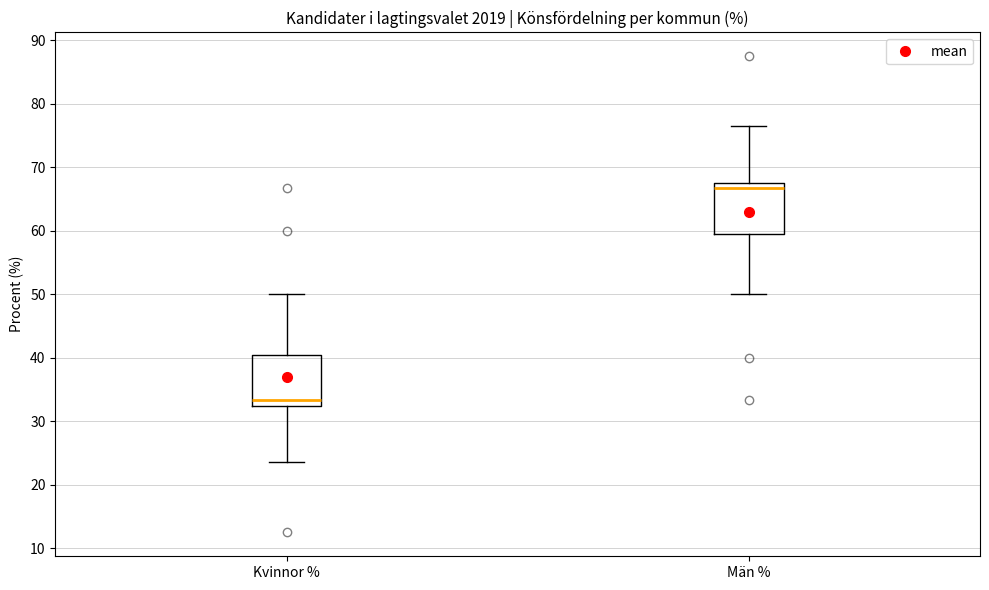

Where is the lower edge of the box for Kvinnor % on the y-axis? The values are not printed on the chart, so give them approximately, as read against the axis.

32